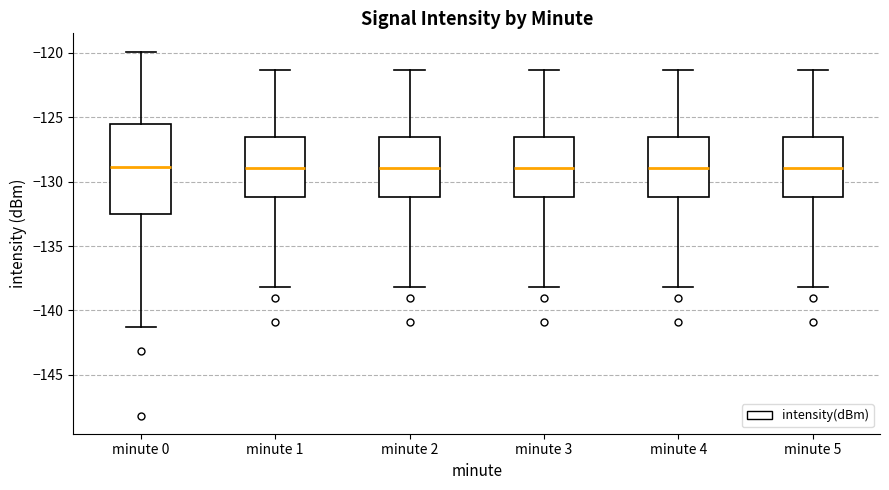

Reading left to right, transcribe this box plot: for each box, give where its median line is, the range the box spans, and where its two whiskers end, as read against the y-axis. The values are not printed on the chart, so give them approximately, as read against the axis.

minute 0: median -129.0, box -132.5 to -125.5, whiskers -141.5 to -120.0
minute 1: median -129.0, box -131.0 to -126.5, whiskers -138.0 to -121.5
minute 2: median -129.0, box -131.0 to -126.5, whiskers -138.0 to -121.5
minute 3: median -129.0, box -131.0 to -126.5, whiskers -138.0 to -121.5
minute 4: median -129.0, box -131.0 to -126.5, whiskers -138.0 to -121.5
minute 5: median -129.0, box -131.0 to -126.5, whiskers -138.0 to -121.5